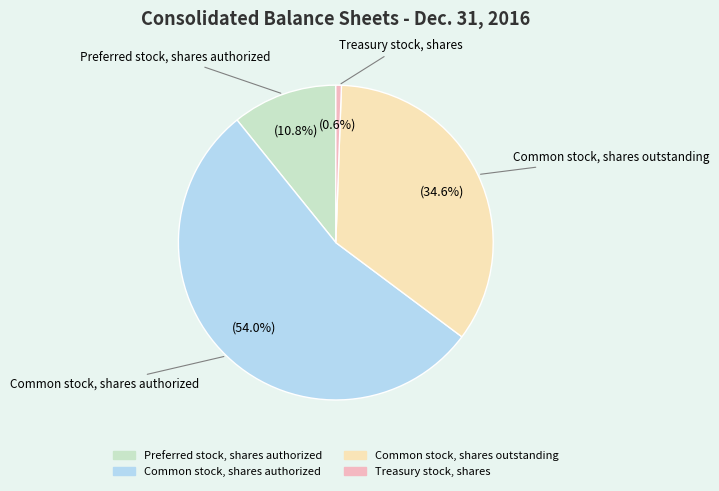

Does any single category account for the majority?

Yes